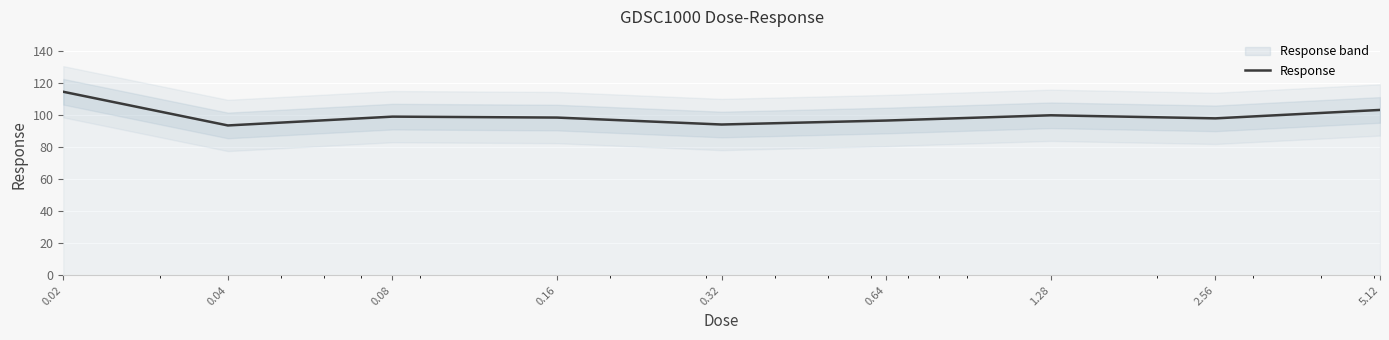

What is the difference between the values at 0.08 and 0.64?

2.4